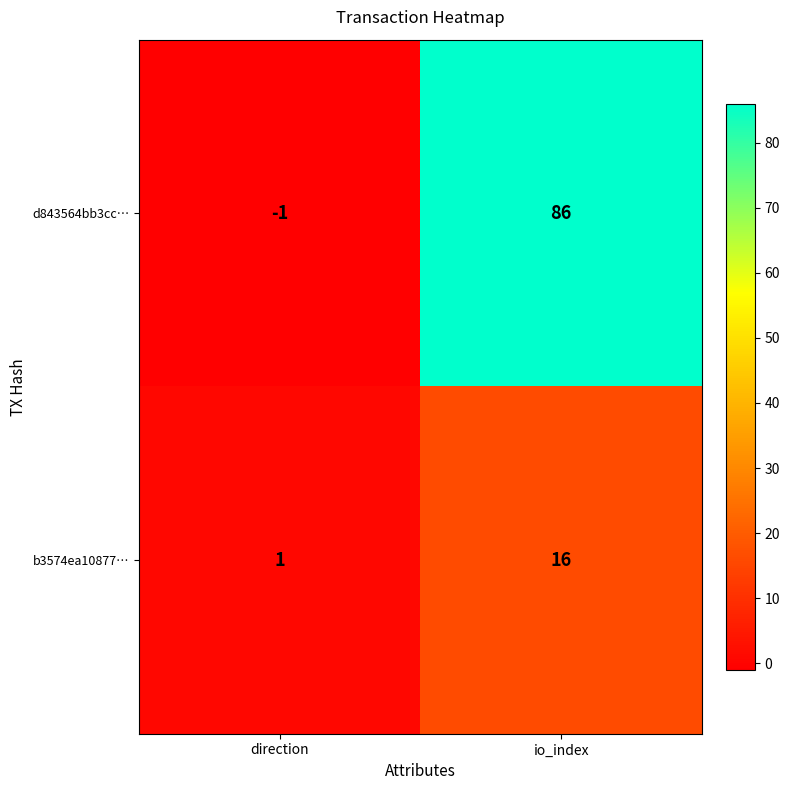

What is the difference between the d843564bb3cc… values at direction and io_index?

87